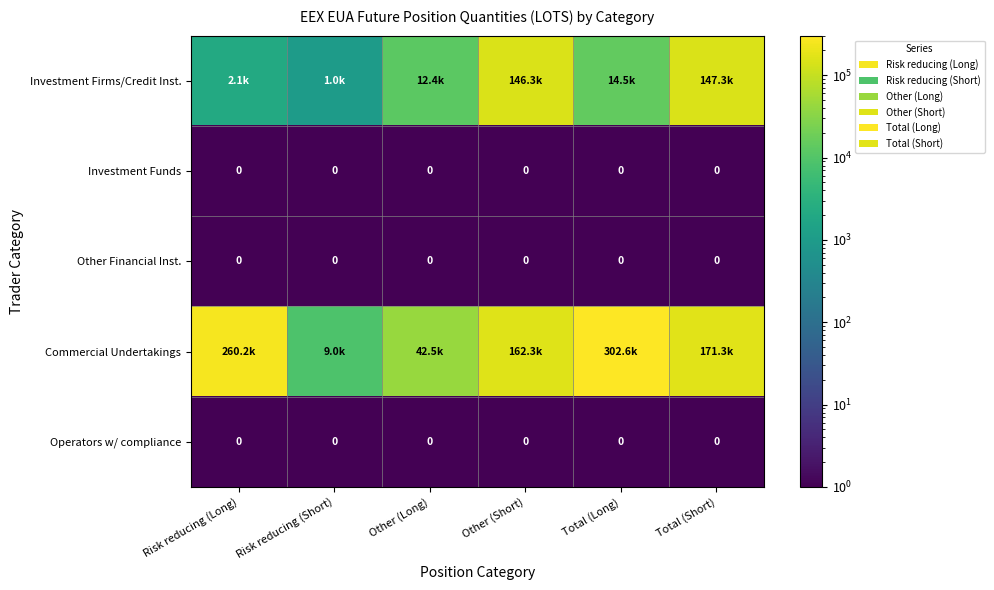

At how many categories does at least one series exceed 54257?

4